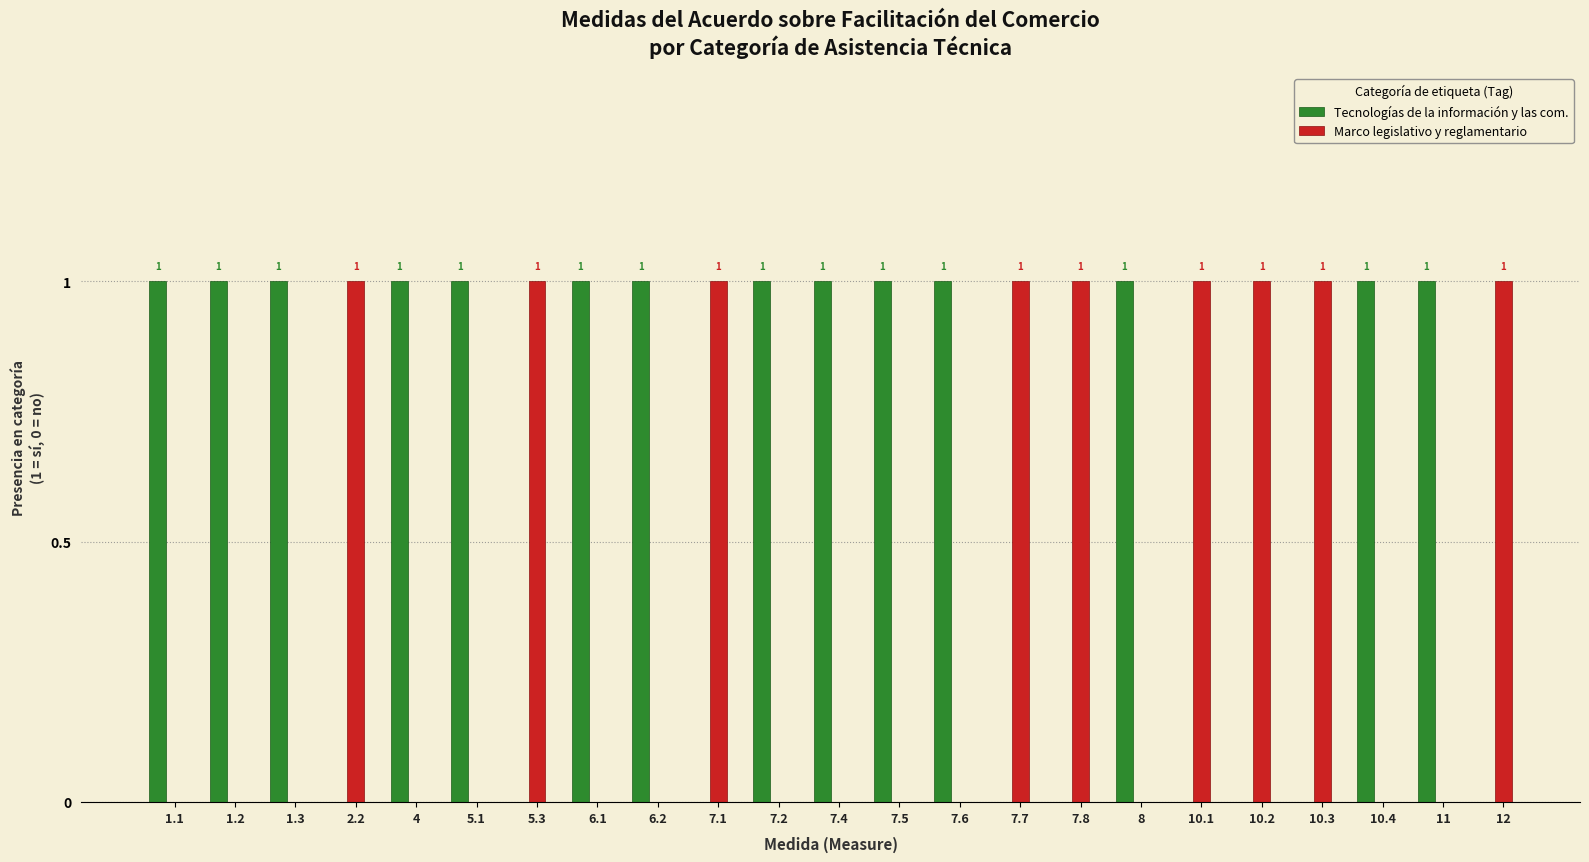

Read the Marco legislativo y reglamentario value at 10.1.

1